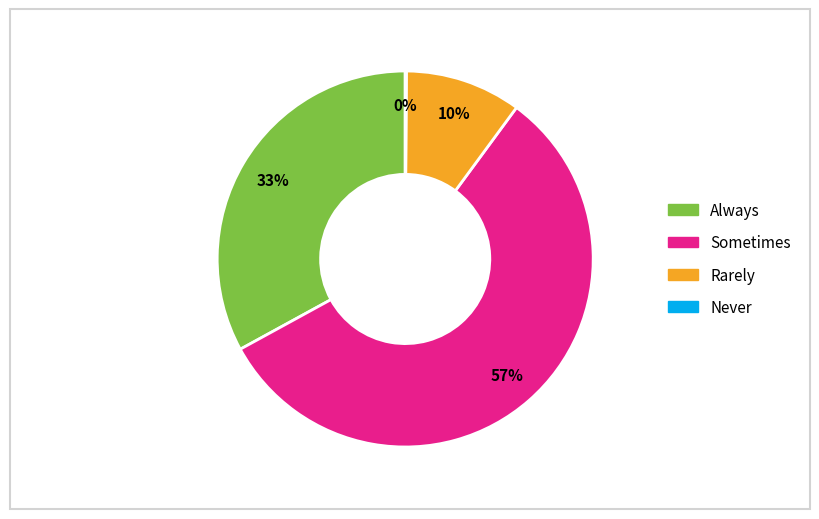

Is there a majority slice in this chart?

Yes